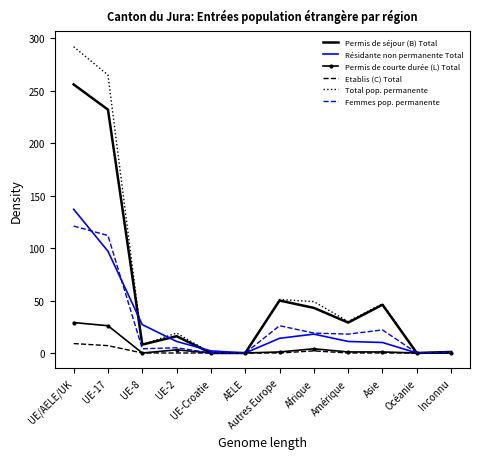

List the series in order of their peak value, lowest first.

Etablis (C) Total, Permis de courte durée (L) Total, Femmes pop. permanente, Résidante non permanente Total, Permis de séjour (B) Total, Total pop. permanente